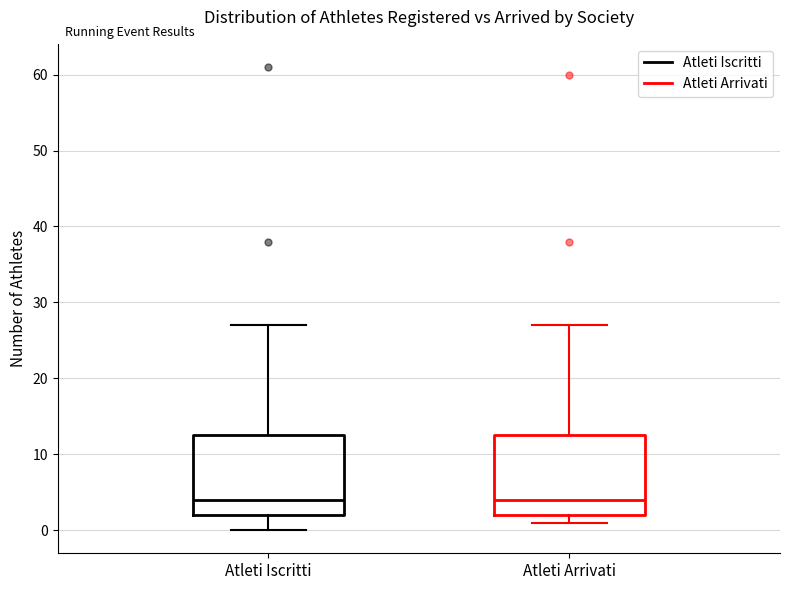

Where is the lower edge of the box for Atleti Arrivati on the y-axis? The values are not printed on the chart, so give them approximately, as read against the axis.

2